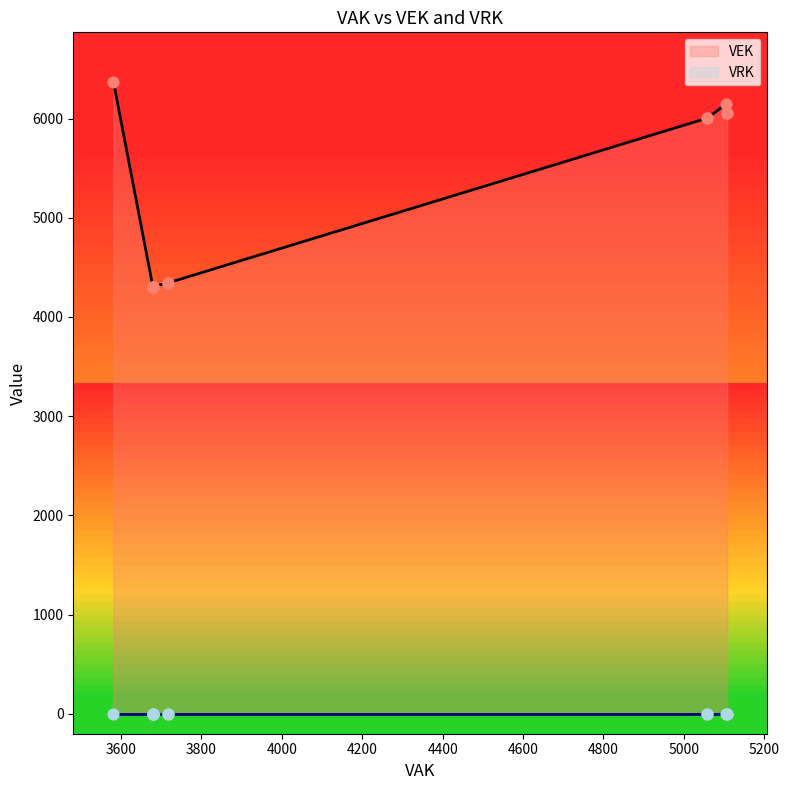

Is the value of VEK at 18 greater than the value of VRK at 13?

Yes